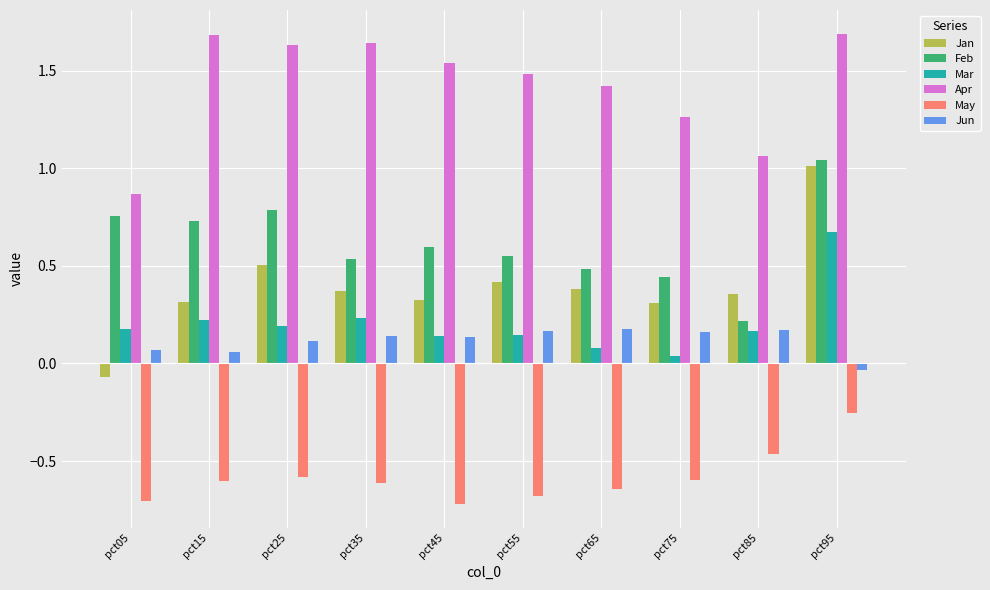

Are the bars grouped side by side (vs. stacked)?

Yes